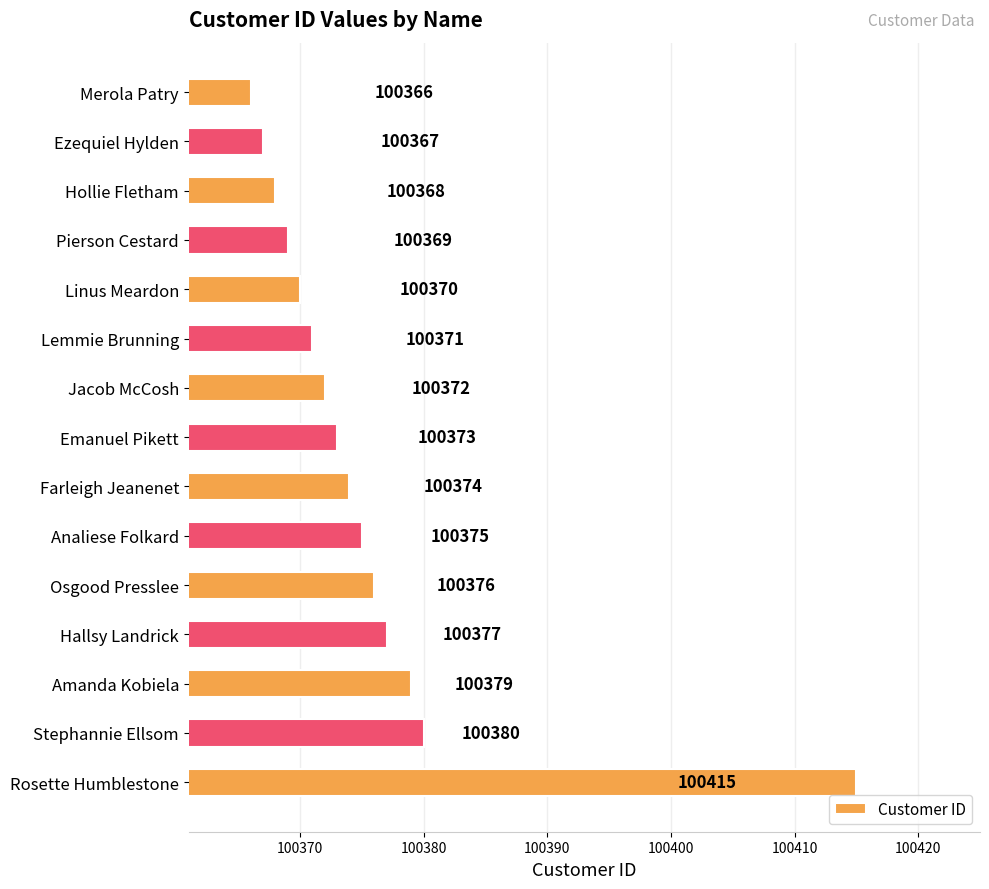

How many bars are there in total?

15